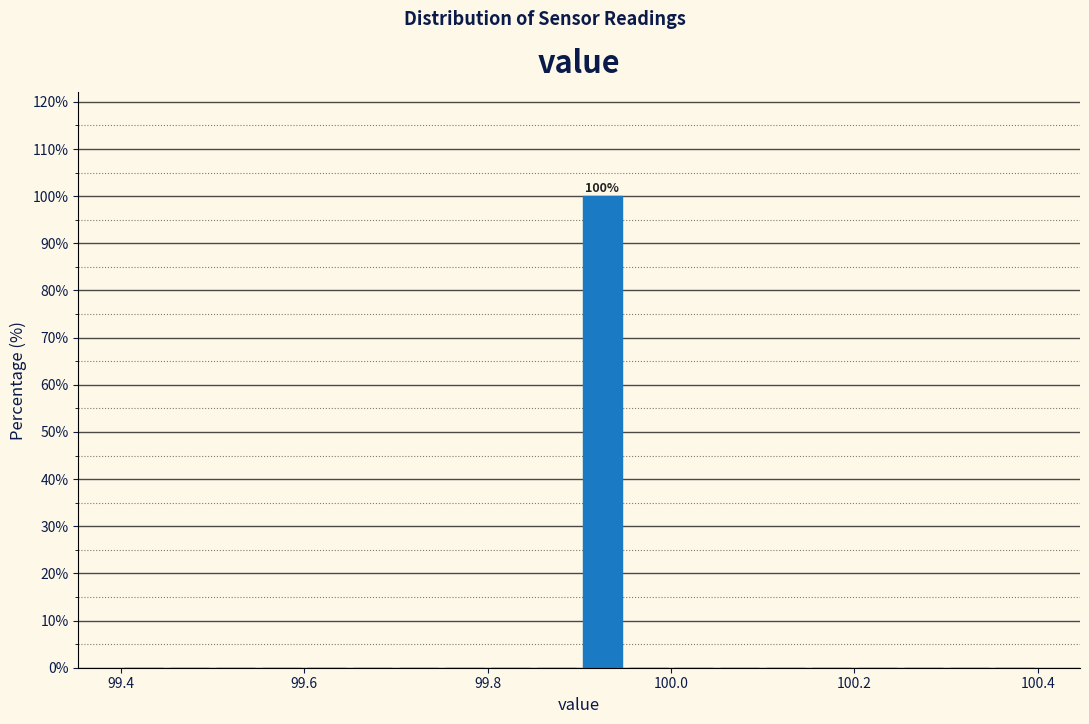

Read against the x-axis, roughly where is the centre of the tallest bar?

99.92